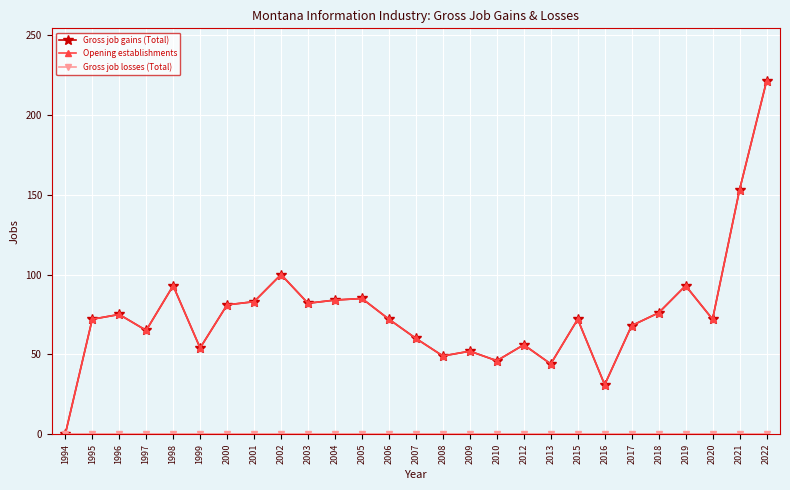

Which label corresponds to the largest value in the chart?

2022